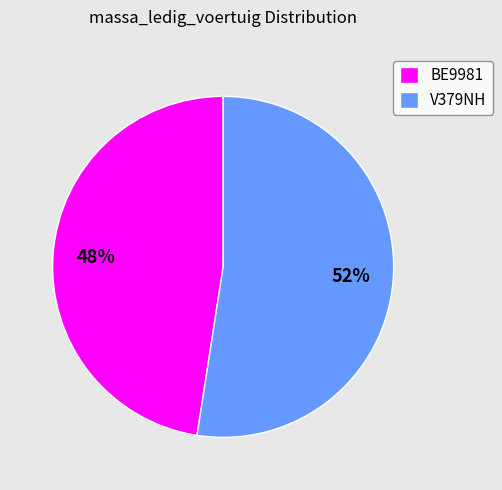

To the nearest percent, what portion does BE9981 represent?

48%